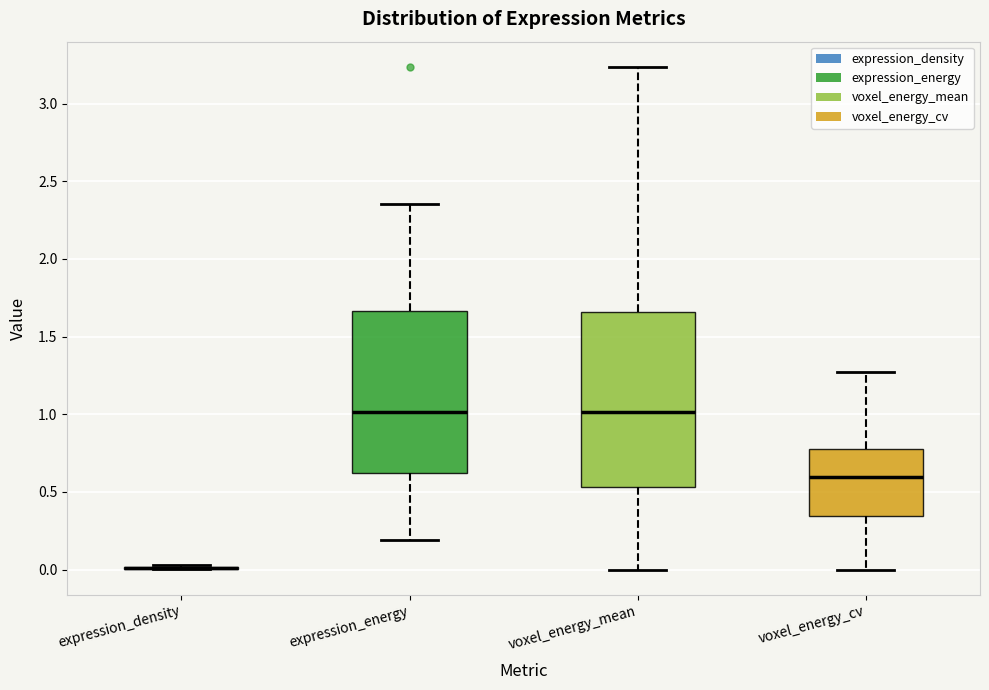

Reading left to right, read every box against the y-axis: the position of its median line, the range the box covers, and the ends of its whiskers. The values are not printed on the chart, so give them approximately, as read against the axis.

expression_density: box collapsed to a line at 0.00, whiskers 0.00 to 0.05
expression_energy: median 1.00, box 0.60 to 1.65, whiskers 0.20 to 2.35
voxel_energy_mean: median 1.00, box 0.55 to 1.65, whiskers 0.00 to 3.25
voxel_energy_cv: median 0.60, box 0.35 to 0.75, whiskers 0.00 to 1.25